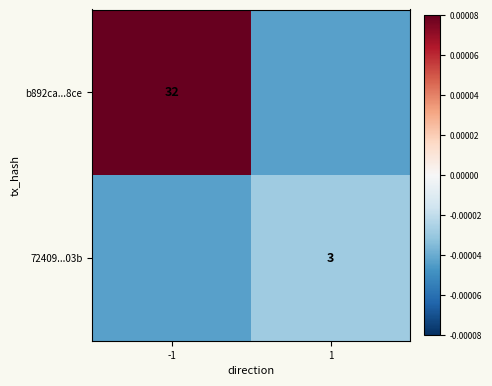

Is it true that b892ca...8ce equals 32.0 at -1?

True